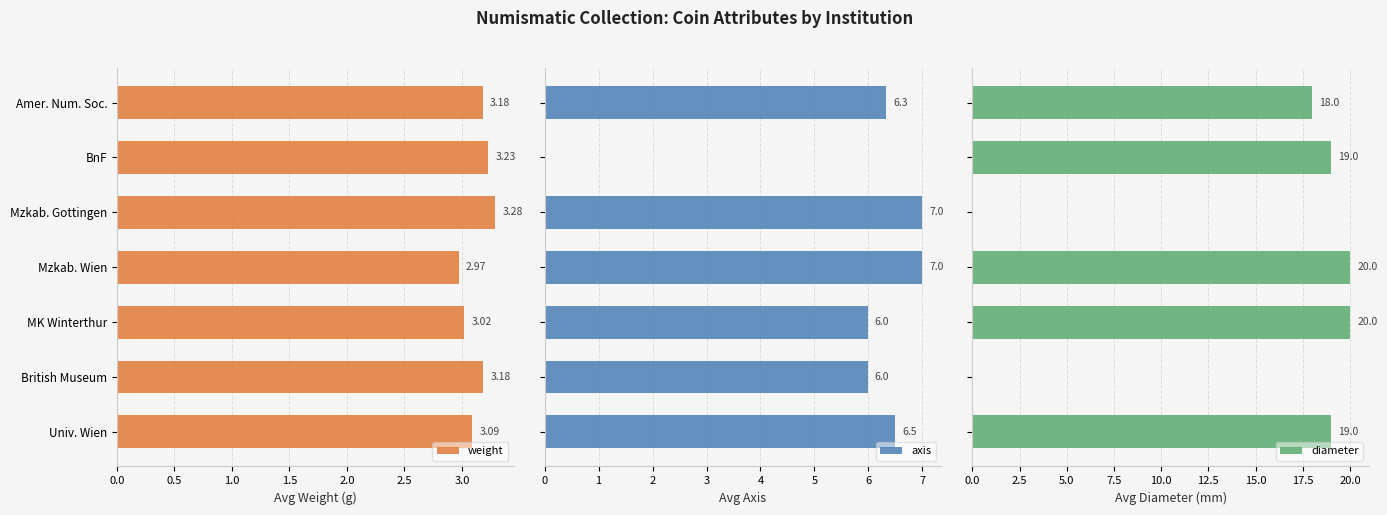

True or false: weight has a value of 4.3 at Mzkab. Gottingen.

False